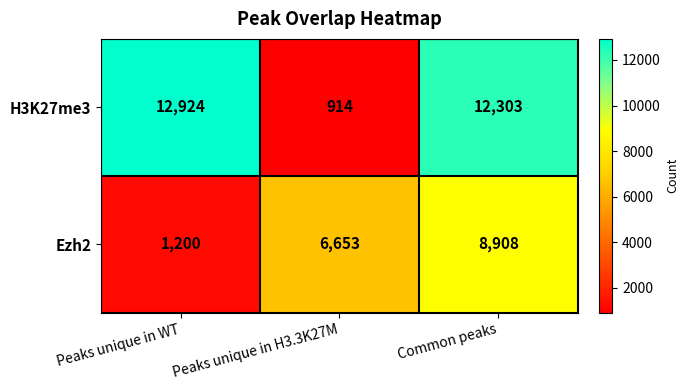

The Ezh2 series shows 8980 at Peaks unique in H3.3K27M. True or false?

False